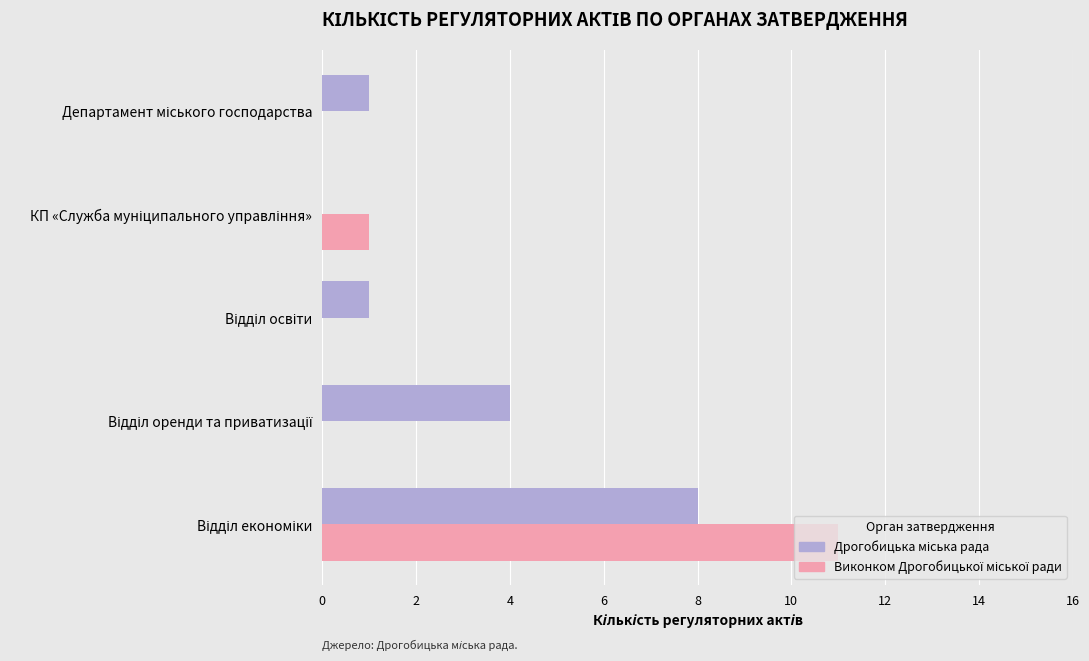

What is the greatest value displayed?

11